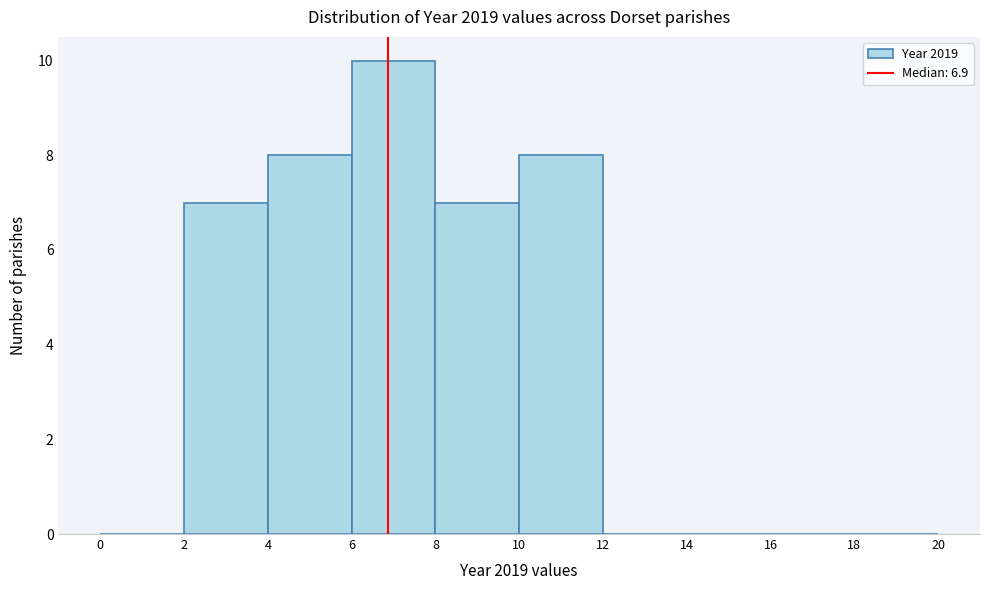

Which range on the x-axis has the tallest bar?

6 to 8